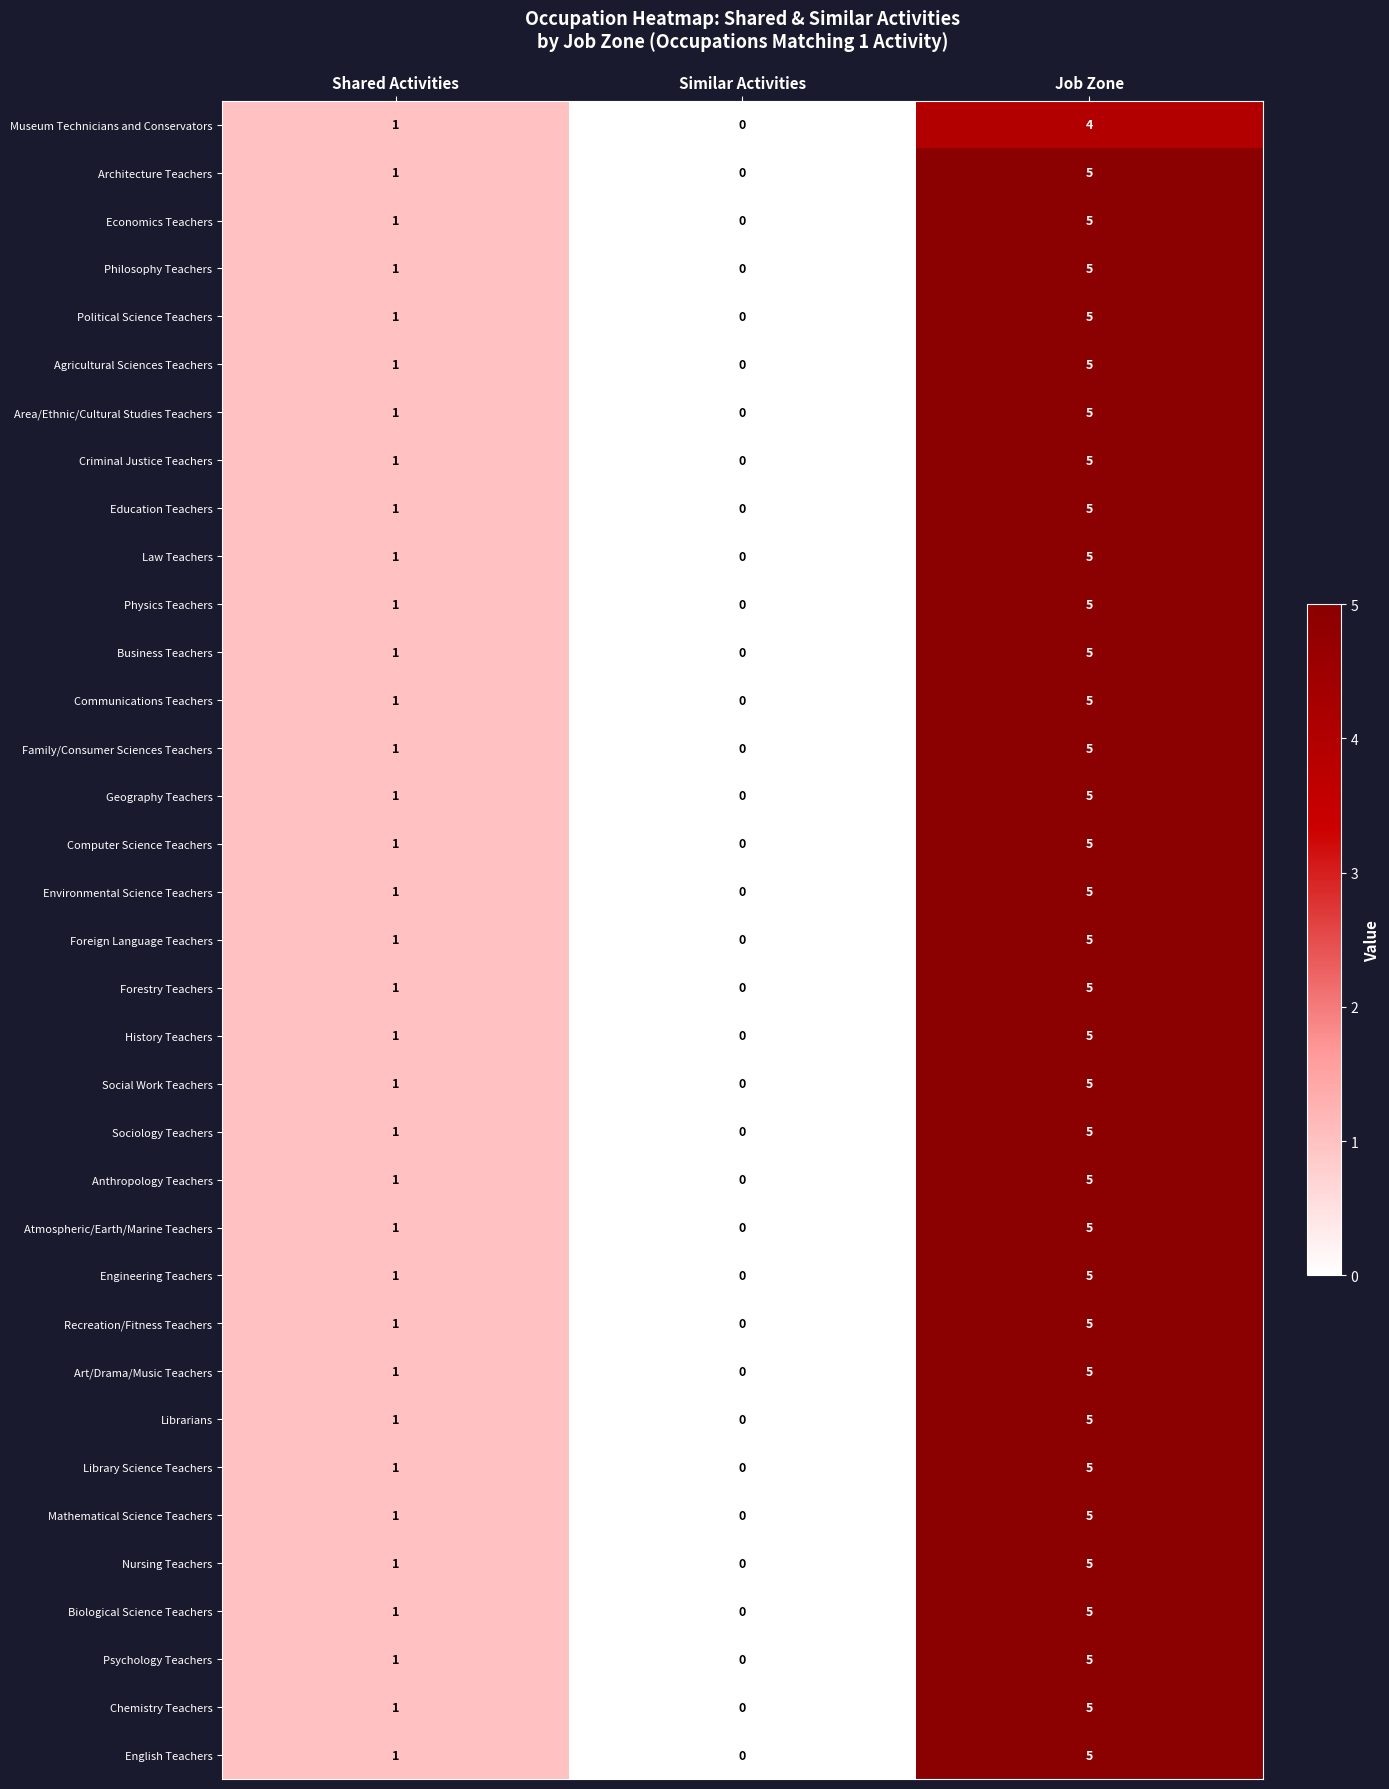

What is the total value across all series at Shared Activities?

35